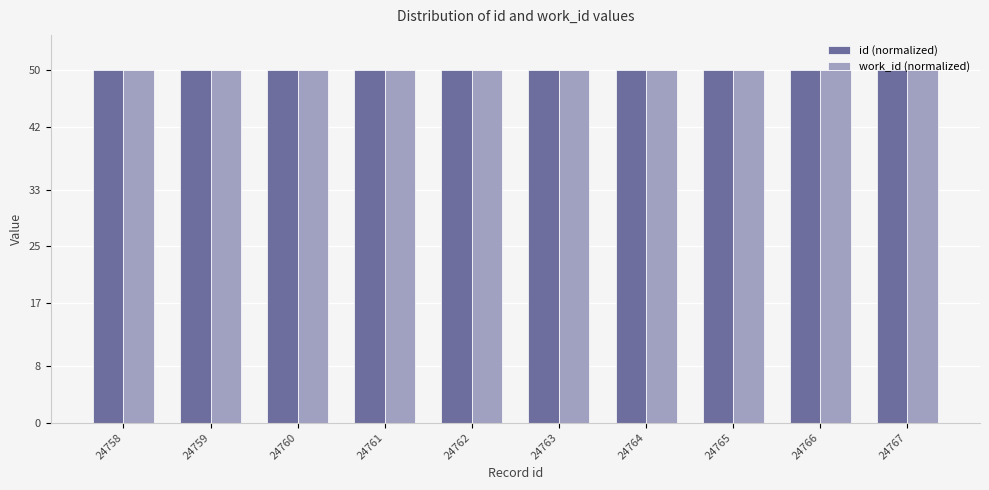

The value of work_id (normalized) at 24761 is 74.8. True or false?

False